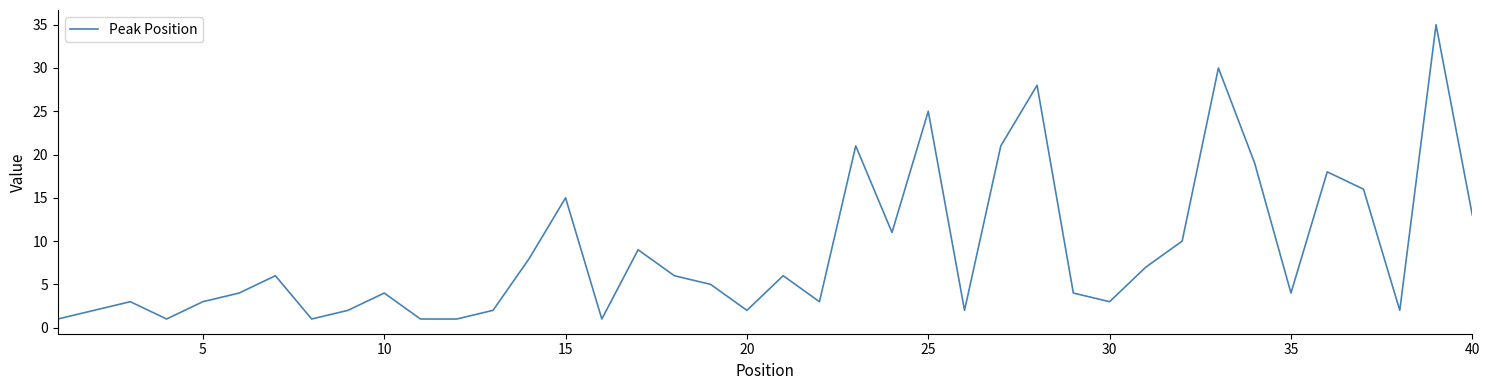

What is the maximum value shown in the chart?

35